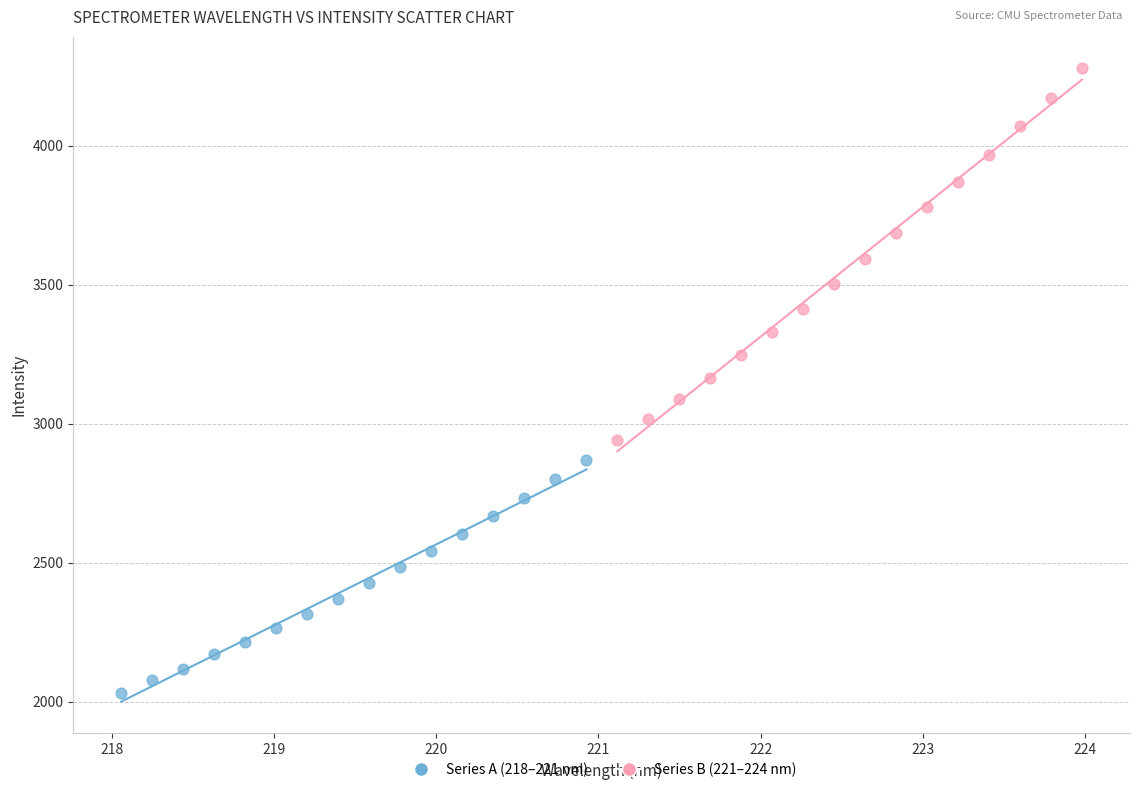

Which series contains the lowest Y value?

Series A (218–221 nm)